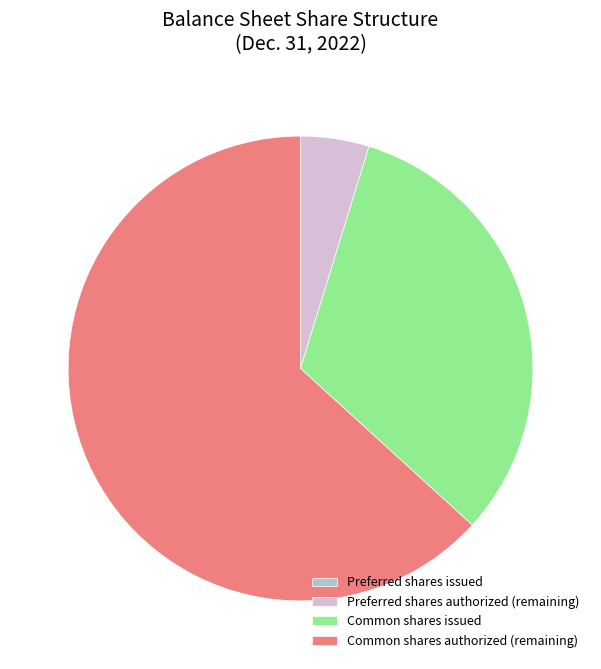

Which category has the biggest portion of the pie?

Common shares authorized (remaining)